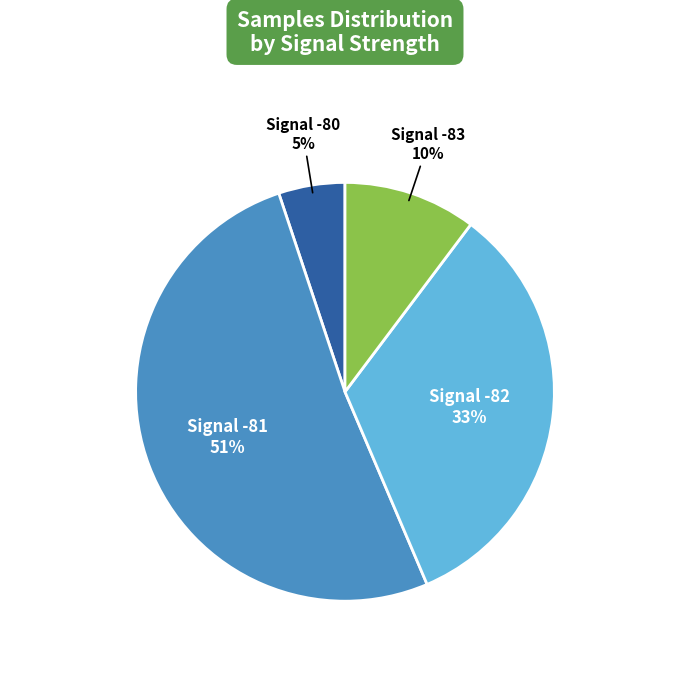

Does any single category account for the majority?

Yes